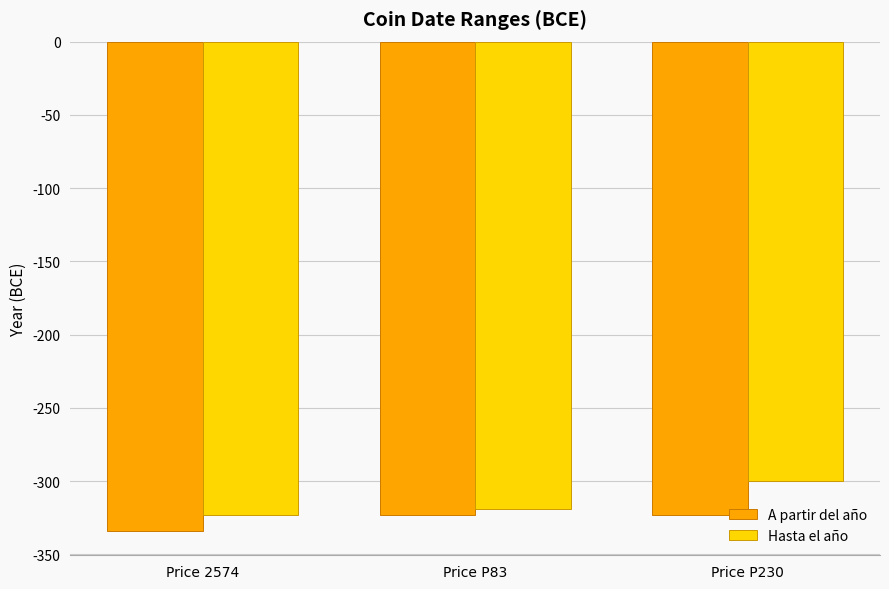

What are all the series names shown in the legend?

A partir del año, Hasta el año